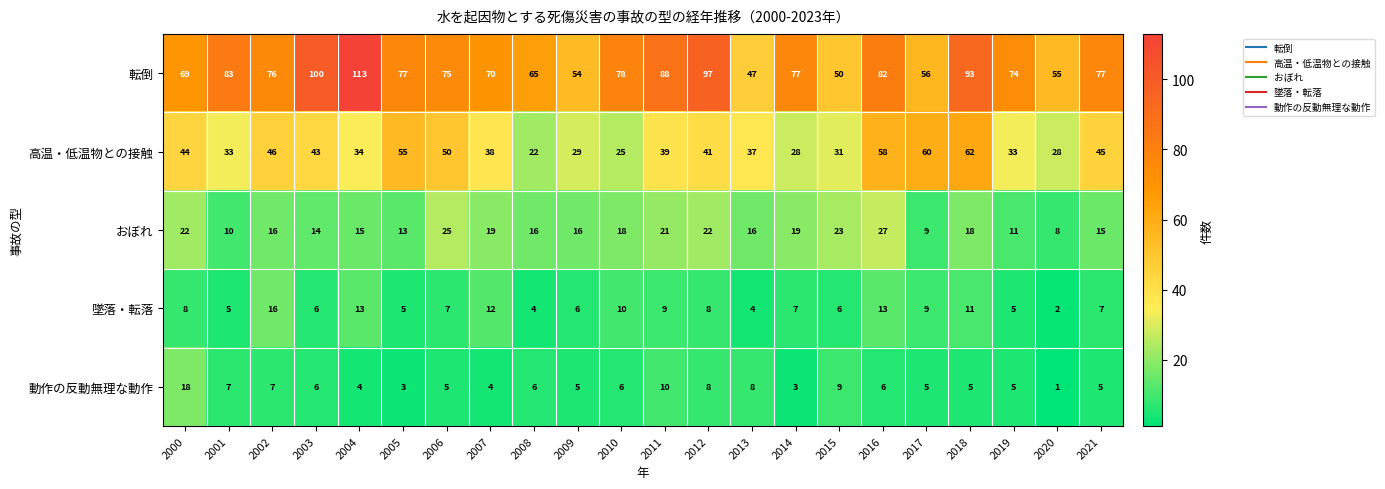

Is it true that 高温・低温物との接触 equals 16 at 2010?

False